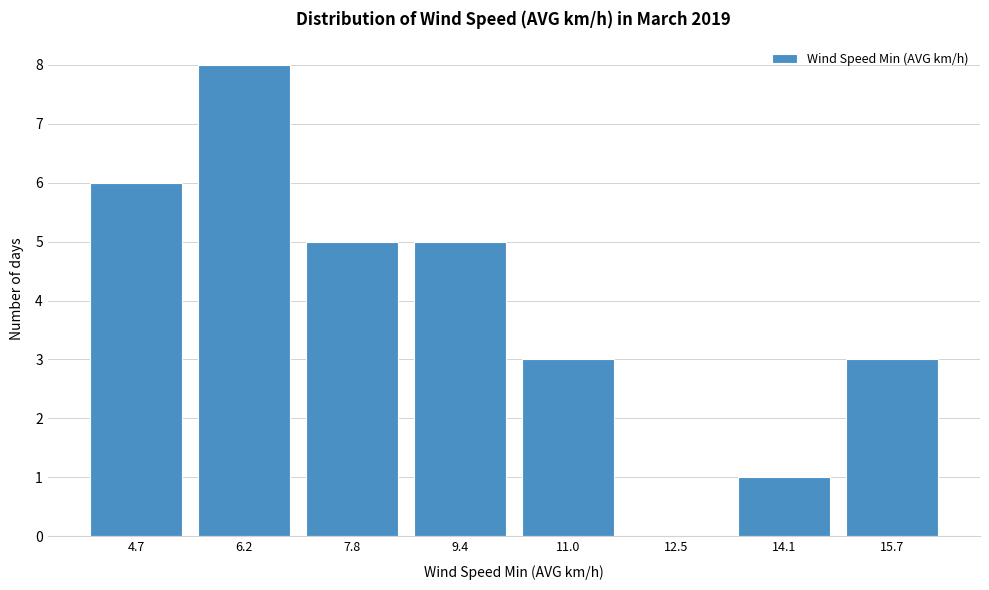

Reading left to right, what are all the values shown in this chart?

4.7=6	6.2=8	7.8=5	9.4=5	11.0=3	12.5=0	14.1=1	15.7=3